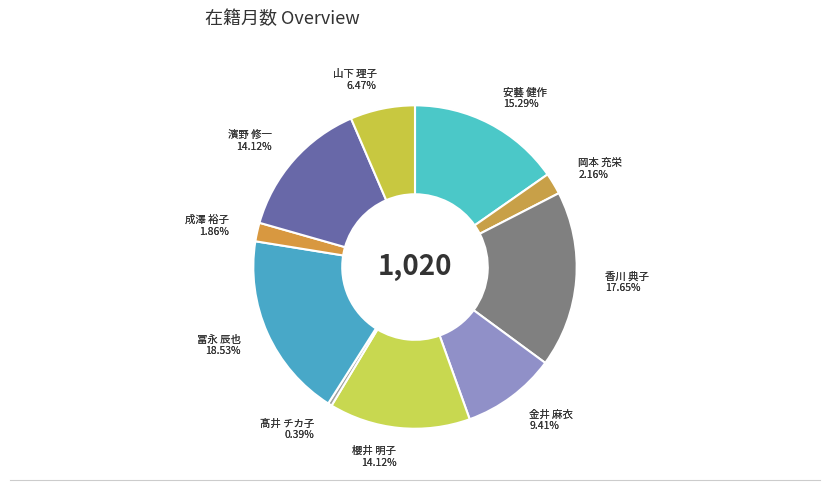

To the nearest percent, what is the average slice percentage?

10%